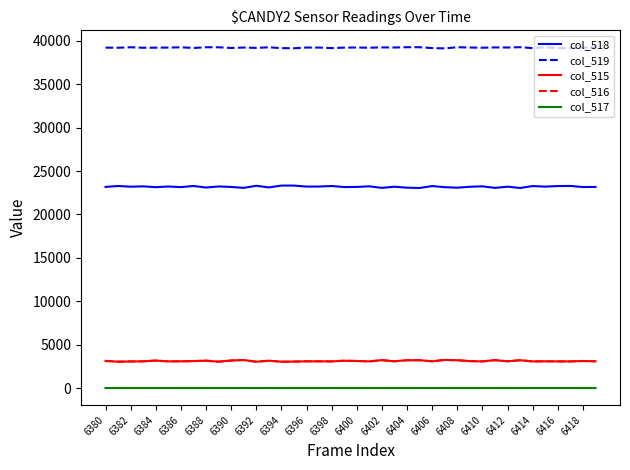

True or false: col_519 and col_518 intersect in this chart.

False